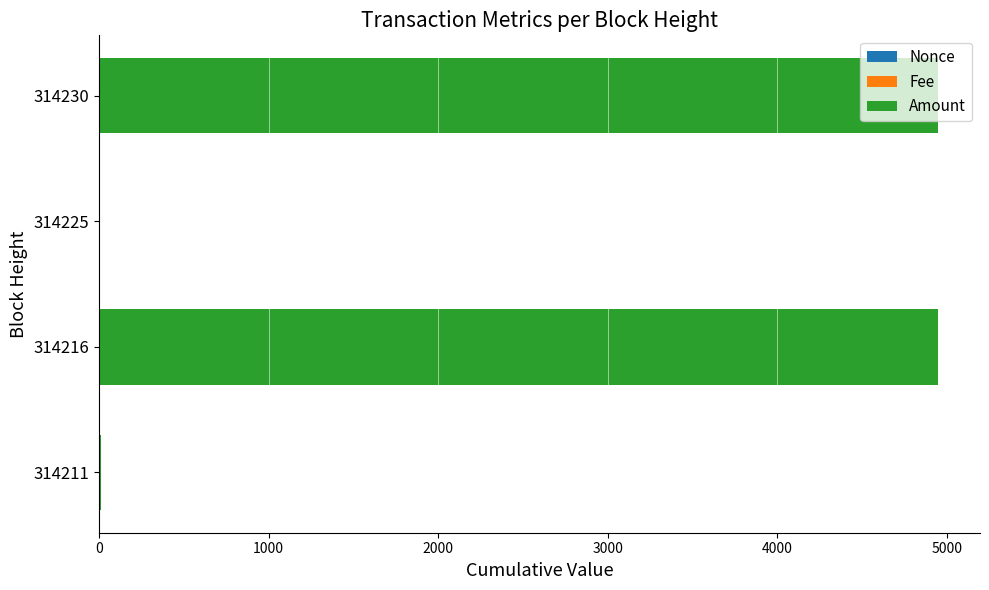

Reading left to right, transcribe all the data shown in this chart.

Nonce: 3.0	4.0	0.0	1.0
Fee: 0.5	0.2	0.2	0.2
Amount: 5.0	4943.6	3.8	4943.4